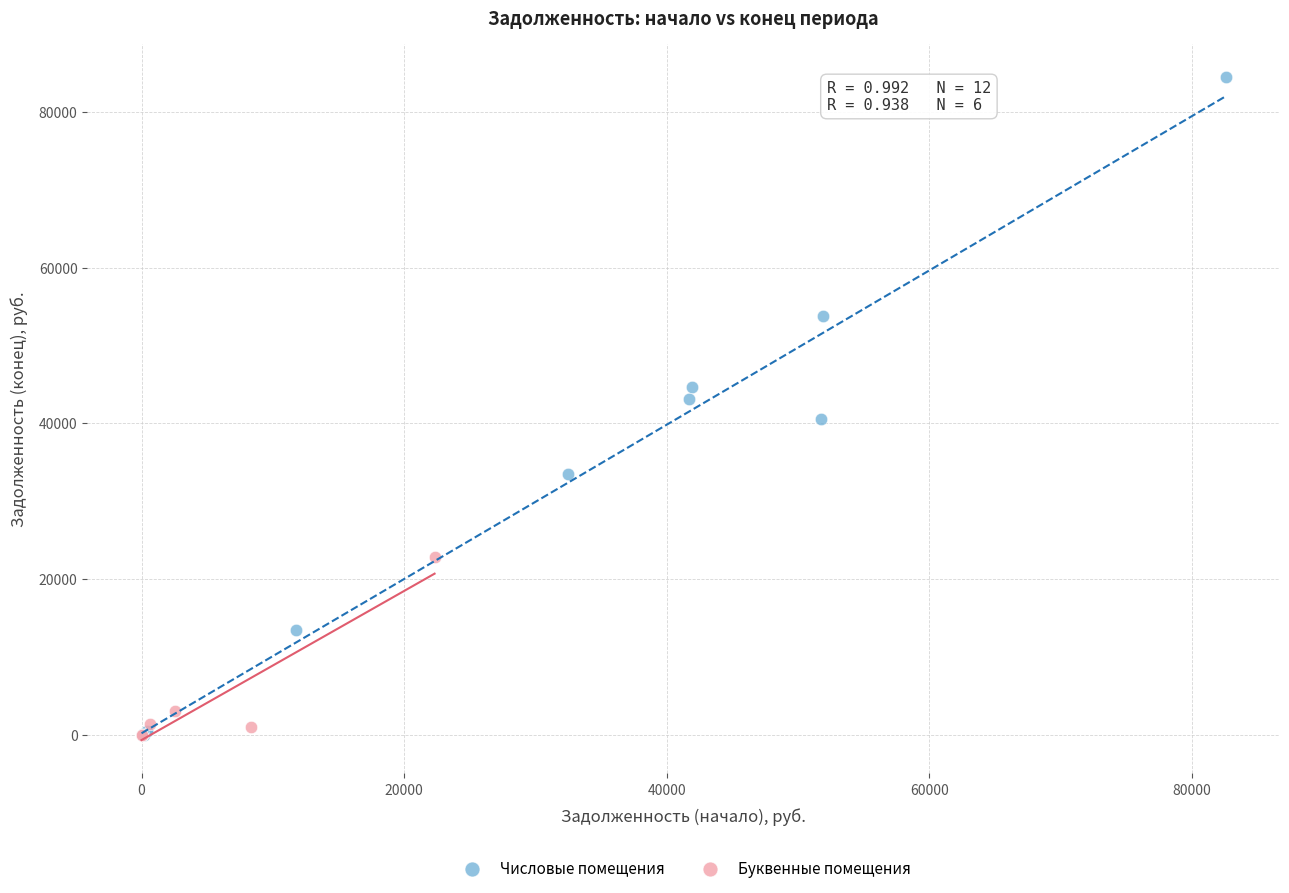

Which series contains the highest Y value?

Числовые помещения